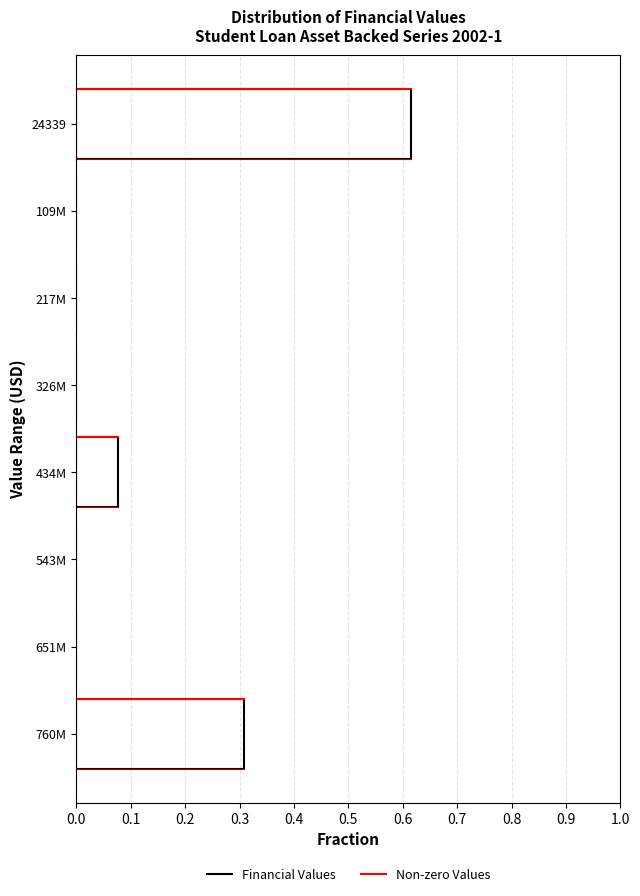

The value at 543M is 0.0. True or false?

True